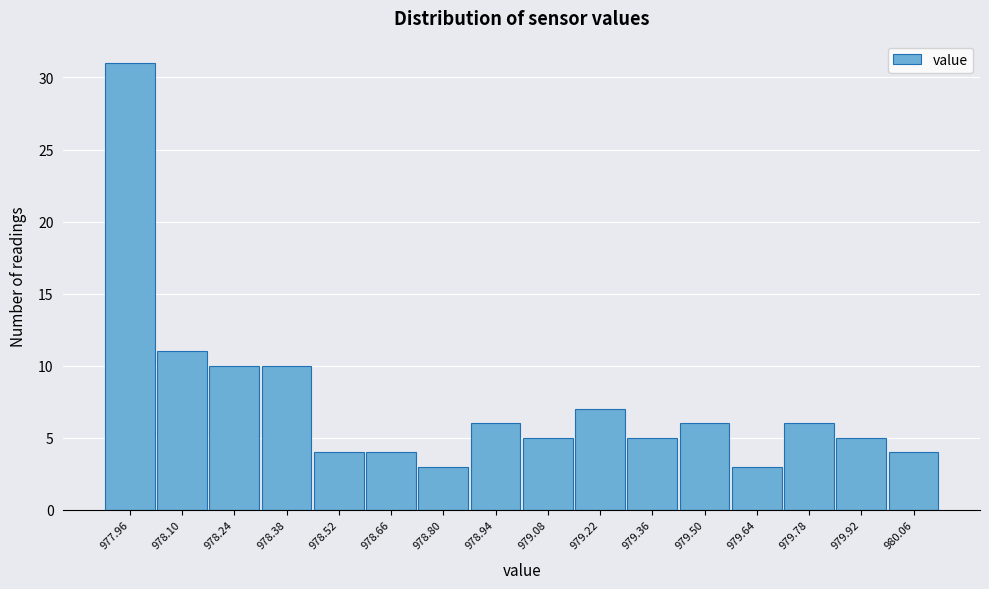

Reading left to right, list all the values displayed in this chart.

977.96=31	978.10=11	978.24=10	978.38=10	978.52=4	978.66=4	978.80=3	978.94=6	979.08=5	979.22=7	979.36=5	979.50=6	979.64=3	979.78=6	979.92=5	980.06=4